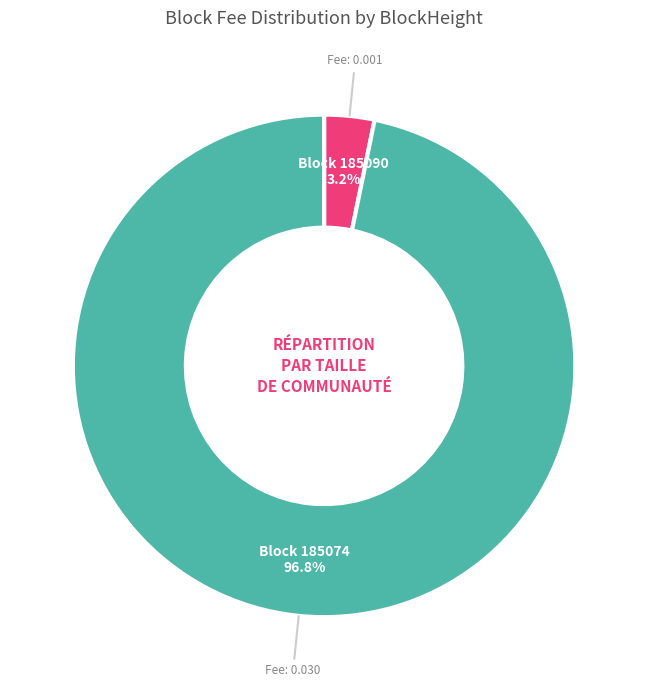

Does any single category account for the majority?

Yes